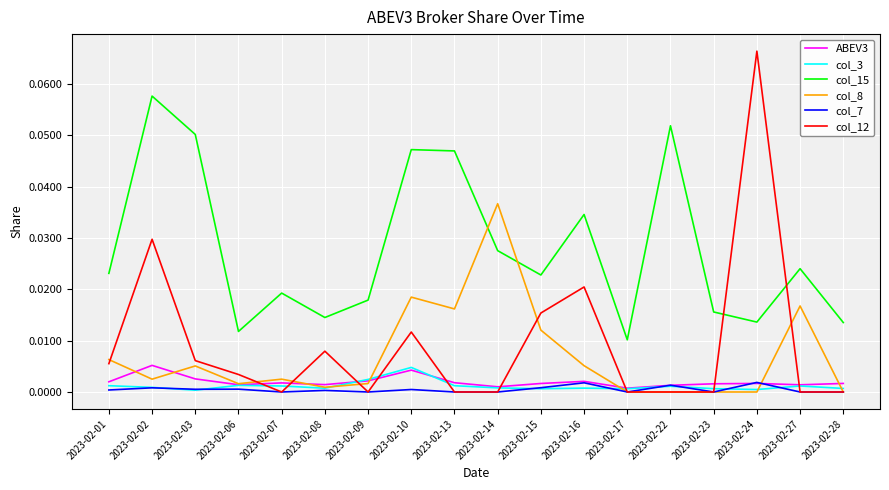

At which category is the sum across all series the highest?

2023-02-02